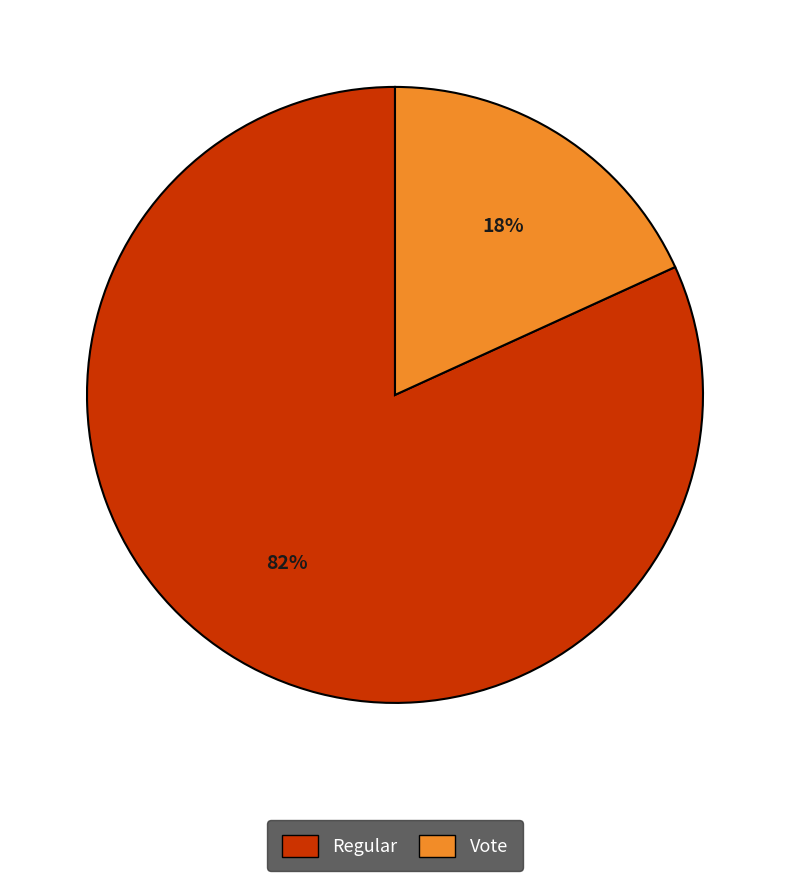

What percentage is the Vote slice, to the nearest percent?

18%